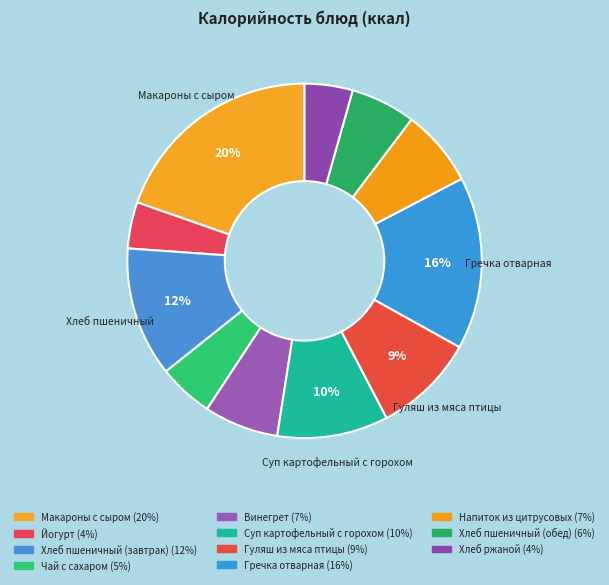

Count the number of slices in the pie.

11